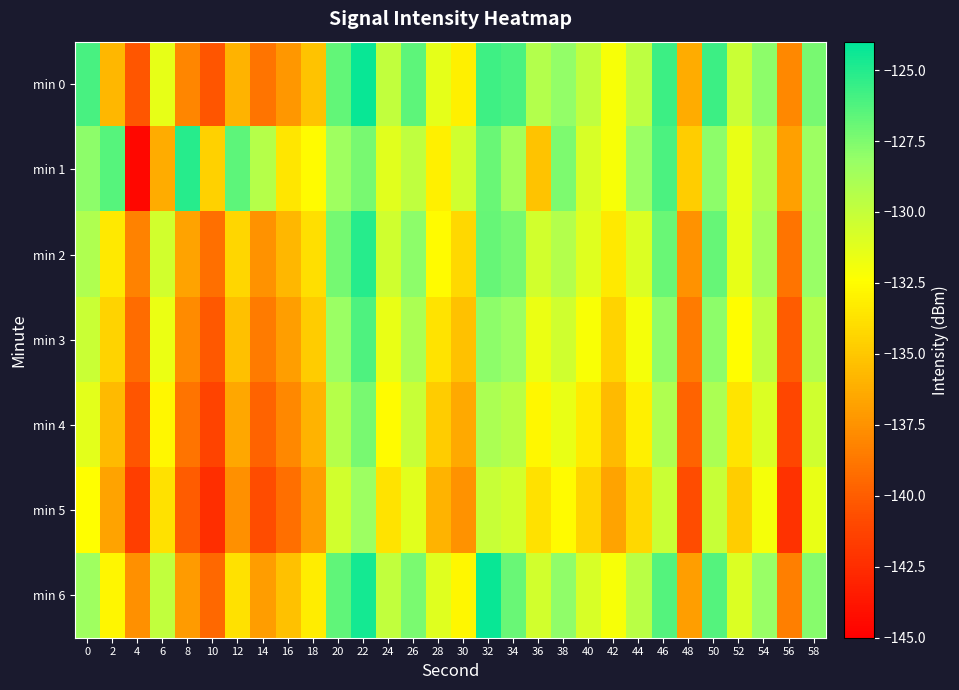

What is the spread (max minus min) of values at 48?

6.1